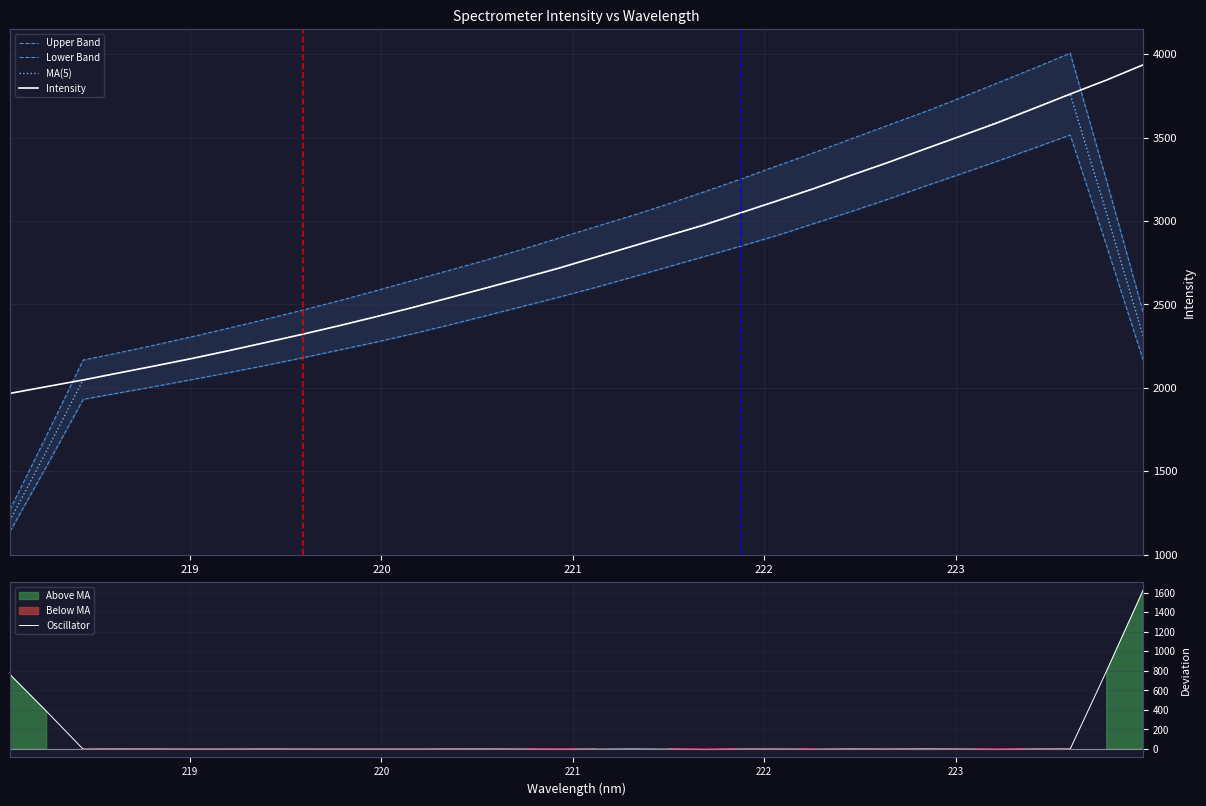

True or false: Upper Band and Oscillator intersect in this chart.

False